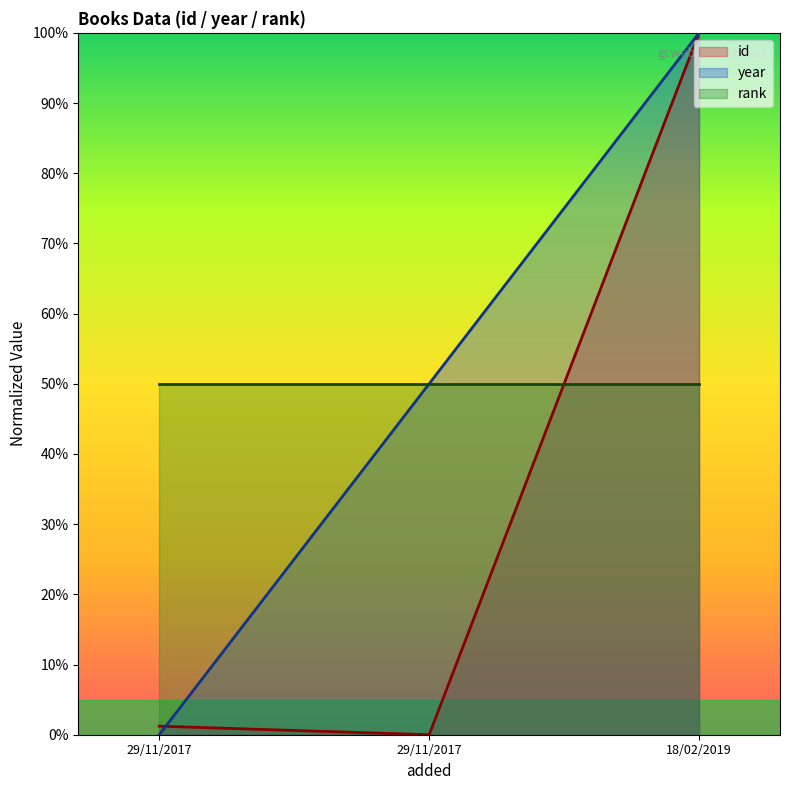

How many lines are shown in the chart?

3